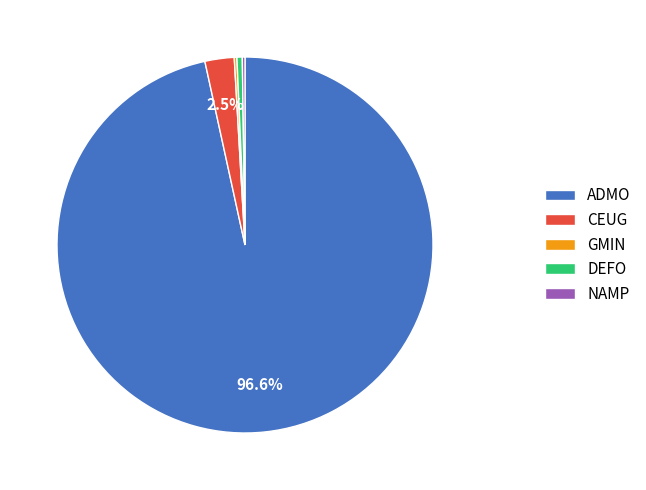

Between DEFO and CEUG, which is larger?

CEUG